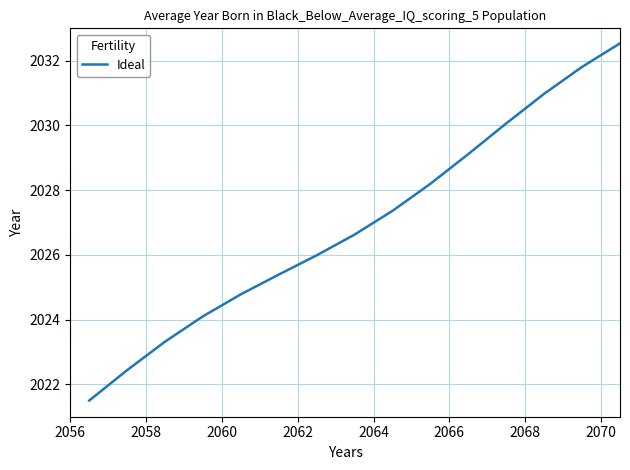

What is the difference between the maximum and minimum values?

11.0